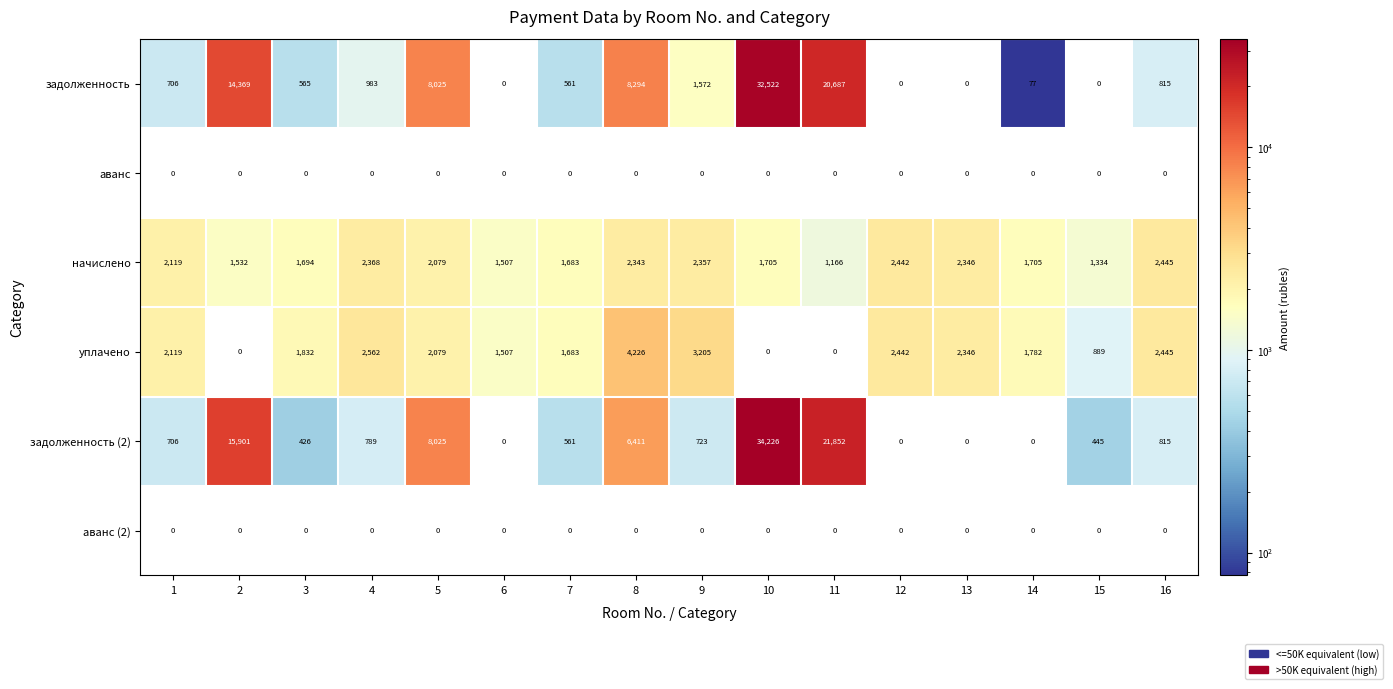

What is the difference between the highest and lowest values at 2?

15901